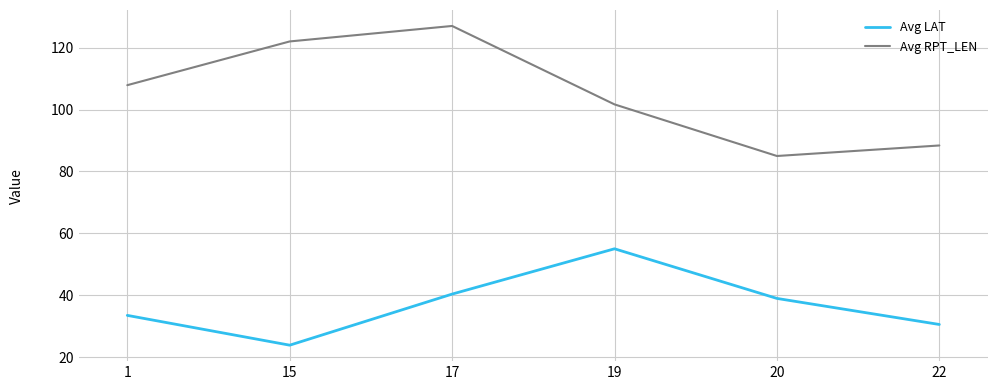

At how many categories does at least one series exceed 49?

6